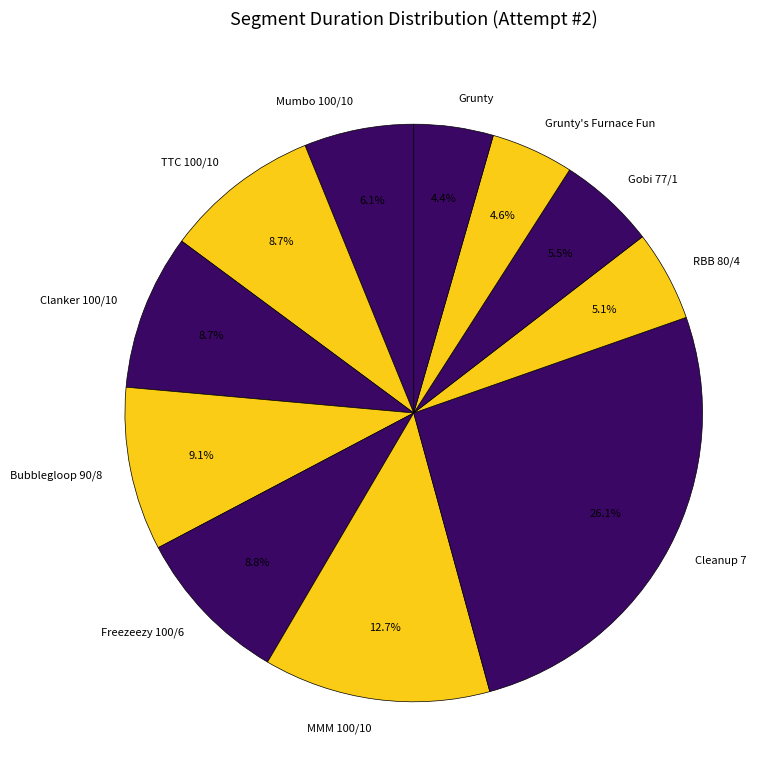

What is the ratio of the value at RBB 80/4 to the value at Cleanup 7?

0.2